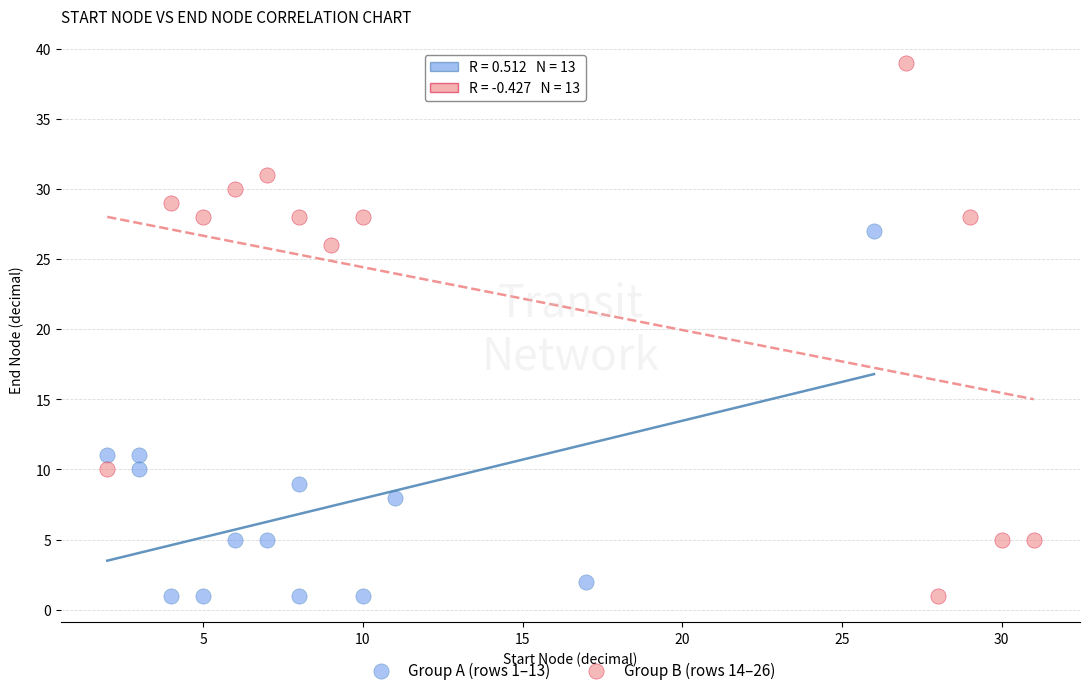

Which series has the widest spread of Y values?

Group B (rows 14–26)